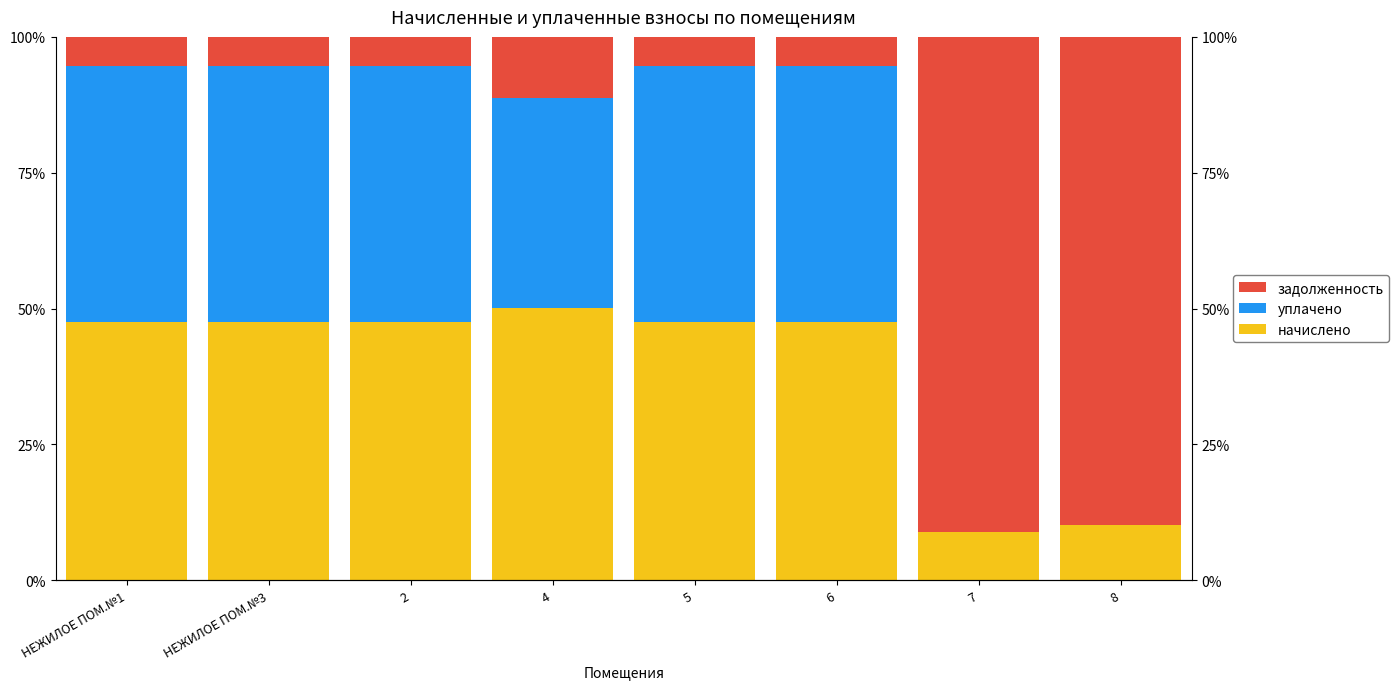

What are all the series names shown in the legend?

начислено, уплачено, задолженность